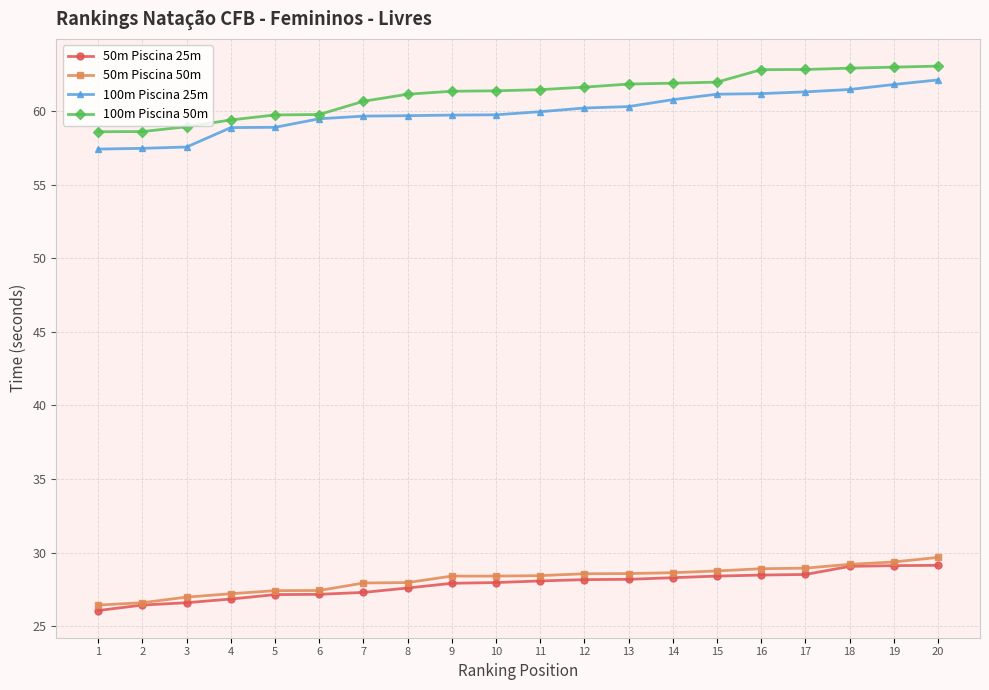

What is the total value across all series at 8?

176.4